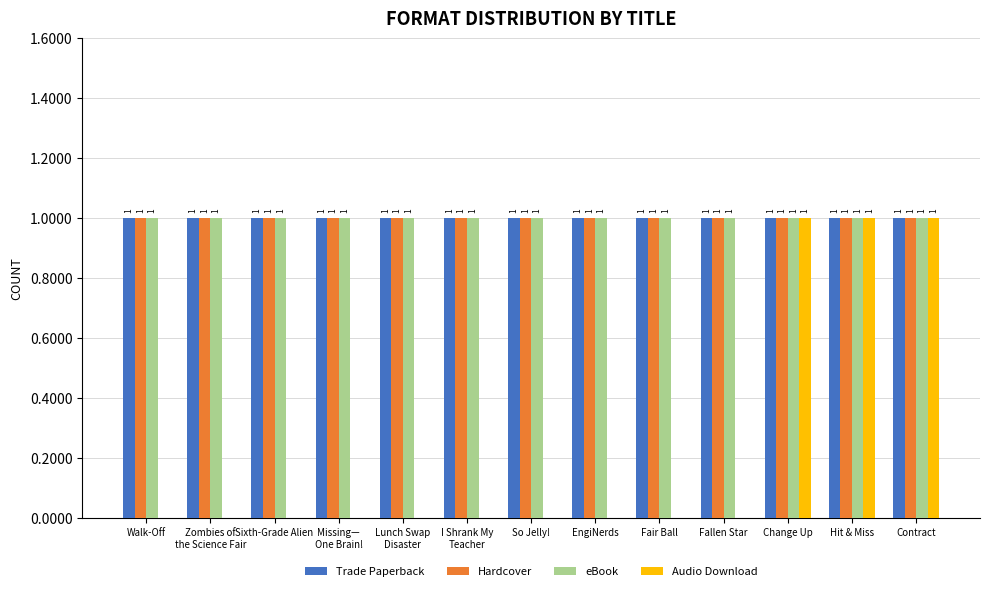

Reading left to right, list all the values displayed in this chart.

Trade Paperback: 1	1	1	1	1	1	1	1	1	1	1	1	1
Hardcover: 1	1	1	1	1	1	1	1	1	1	1	1	1
eBook: 1	1	1	1	1	1	1	1	1	1	1	1	1
Audio Download: 0	0	0	0	0	0	0	0	0	0	1	1	1